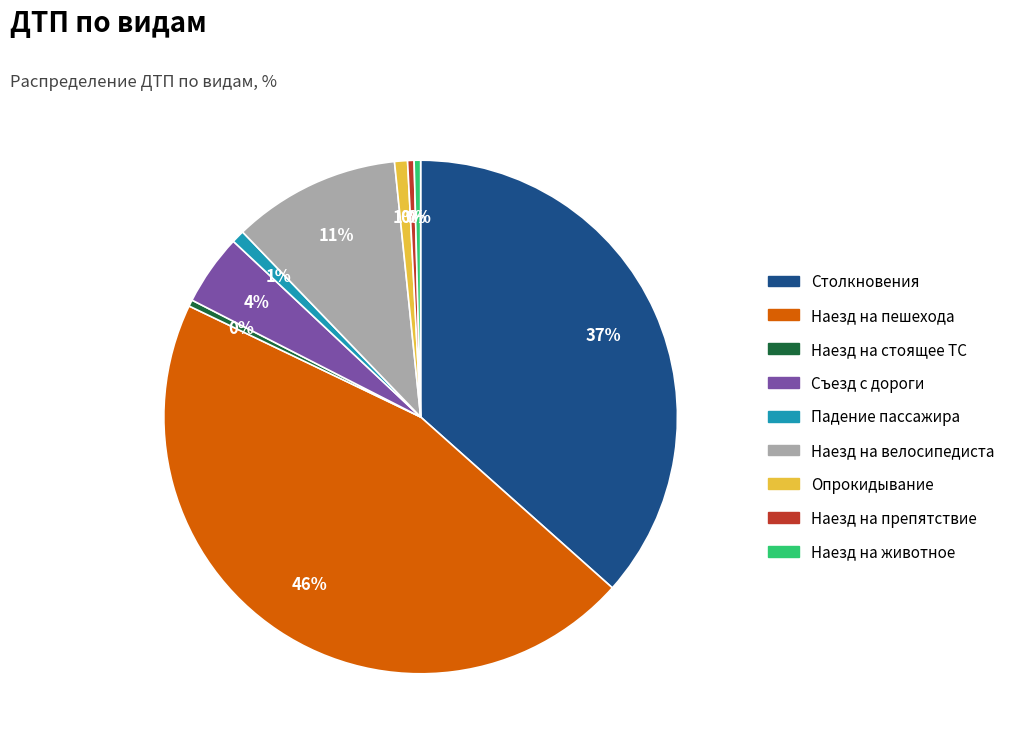

Combined, do Опрокидывание and Наезд на пешехода account for over 50%?

No